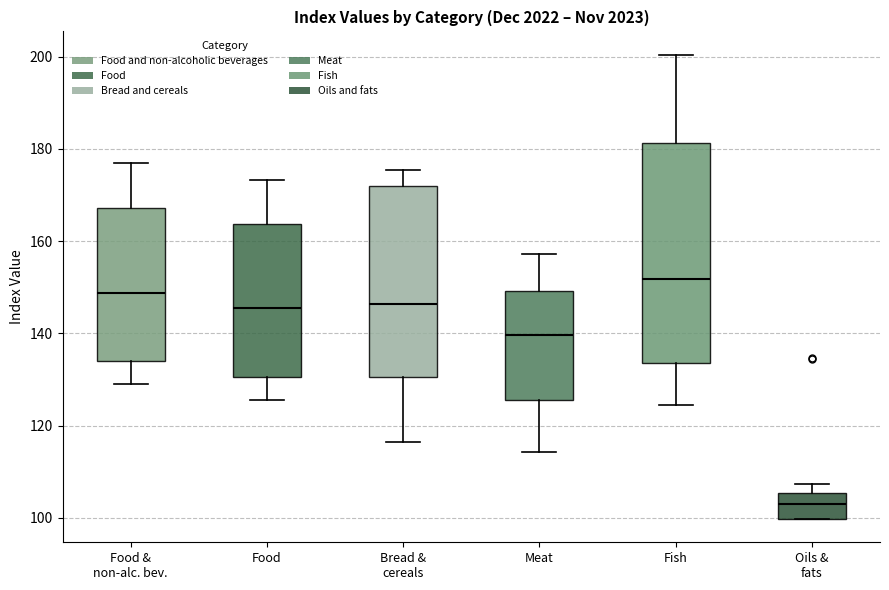

Comparing the boxes themselves (not the whiskers), which one is the tallest?

Fish